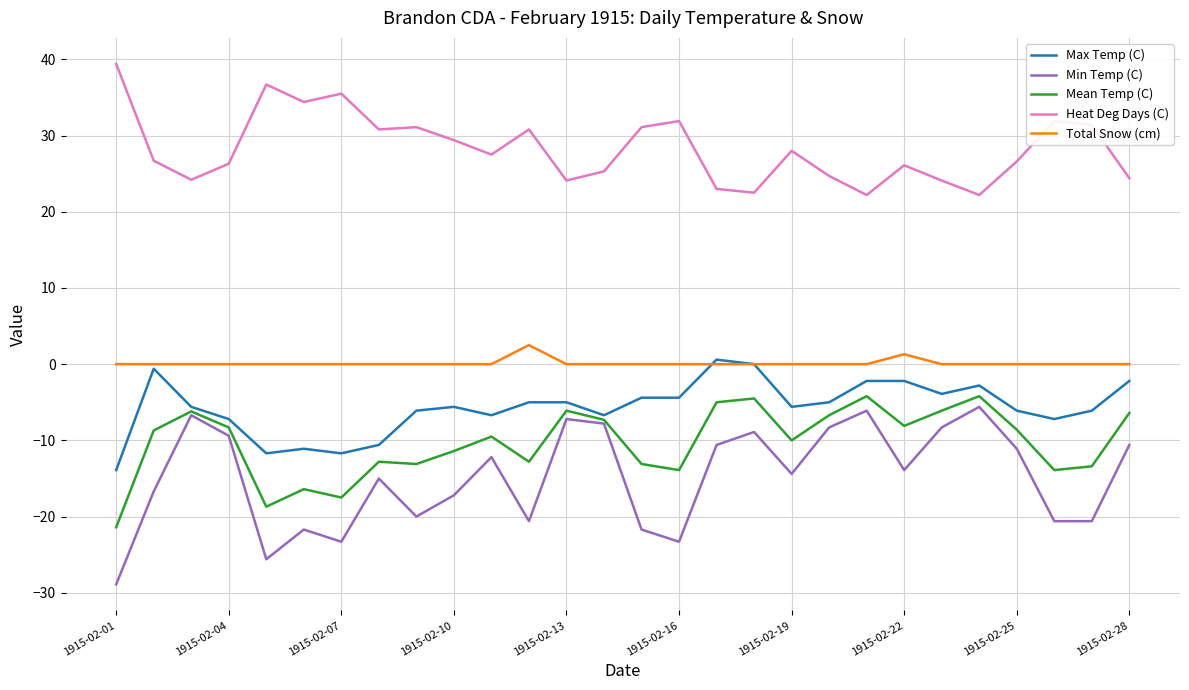

Does the chart have visible grid lines?

Yes